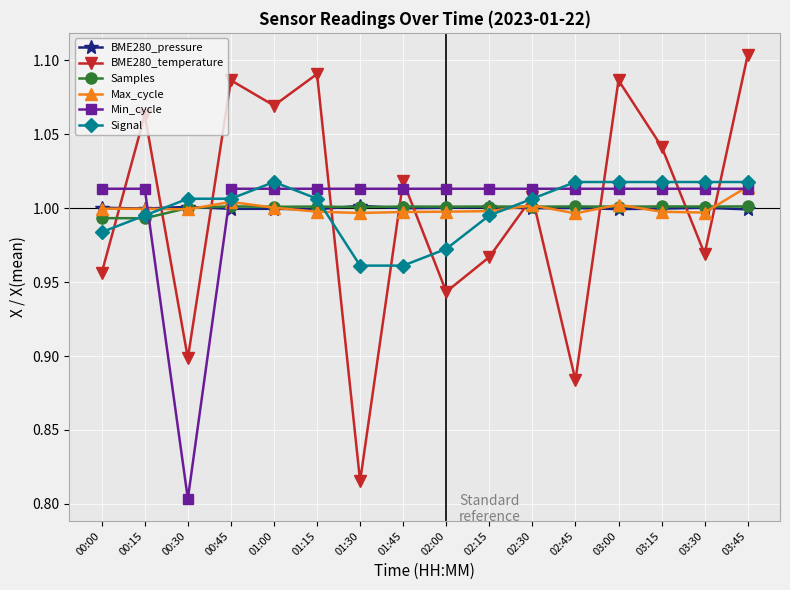

What is the sum of the Min_cycle values at 03:00 and 01:15?

2.0